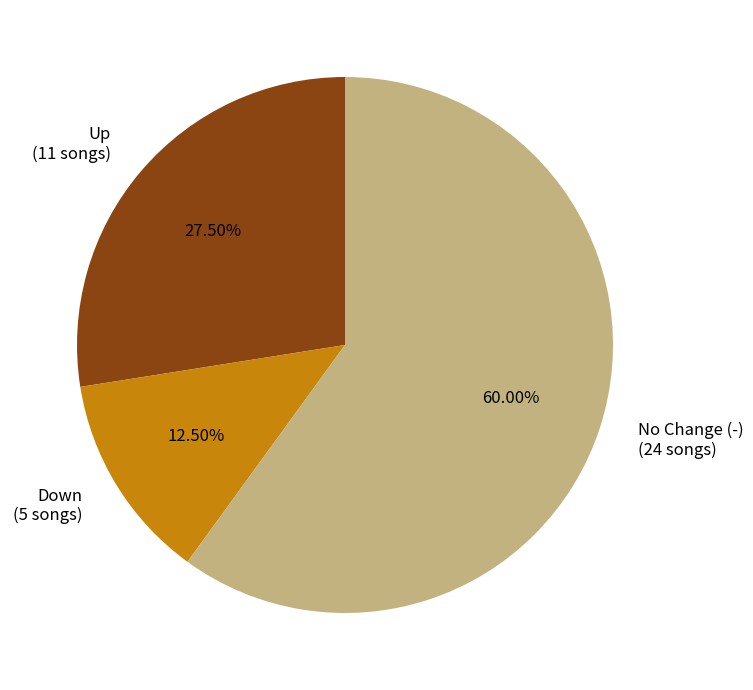

Rank the categories by value from lowest to highest.

Down (5 songs), Up (11 songs), No Change (-) (24 songs)